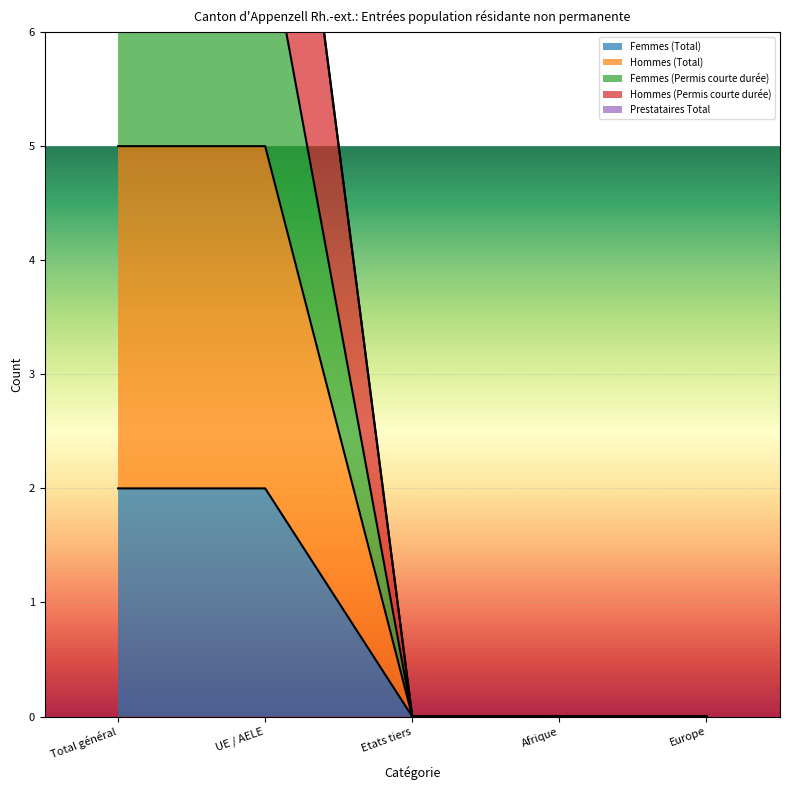

Reading right to left, extract all data points from this chart.

Femmes (Total): 0	0	0	2	2
Hommes (Total): 0	0	0	5	5
Femmes (Permis courte durée): 0	0	0	7	7
Hommes (Permis courte durée): 0	0	0	10	10